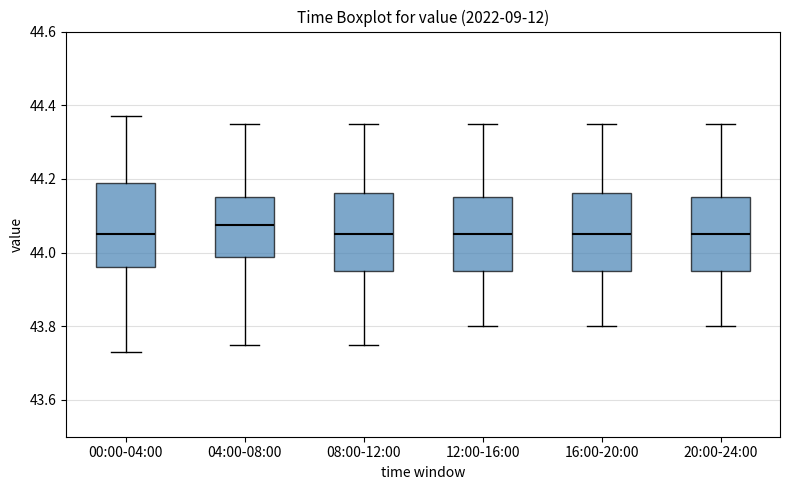

Reading left to right, read every box against the y-axis: the position of its median line, the range the box covers, and the ends of its whiskers. The values are not printed on the chart, so give them approximately, as read against the axis.

00:00-04:00: median 44.06, box 43.96 to 44.20, whiskers 43.74 to 44.38
04:00-08:00: median 44.08, box 43.98 to 44.16, whiskers 43.76 to 44.36
08:00-12:00: median 44.06, box 43.96 to 44.16, whiskers 43.76 to 44.36
12:00-16:00: median 44.06, box 43.96 to 44.16, whiskers 43.80 to 44.36
16:00-20:00: median 44.06, box 43.96 to 44.16, whiskers 43.80 to 44.36
20:00-24:00: median 44.06, box 43.96 to 44.16, whiskers 43.80 to 44.36